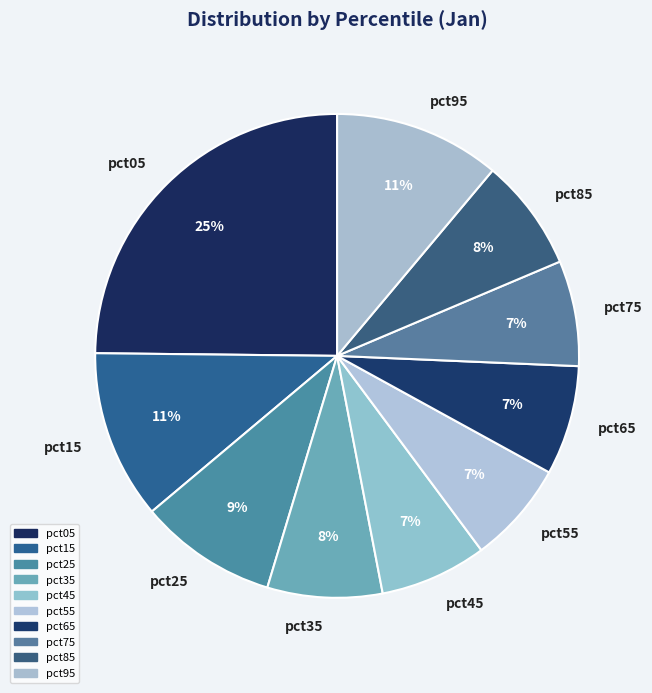

What is the ratio of the value at pct85 to the value at pct15?

0.7